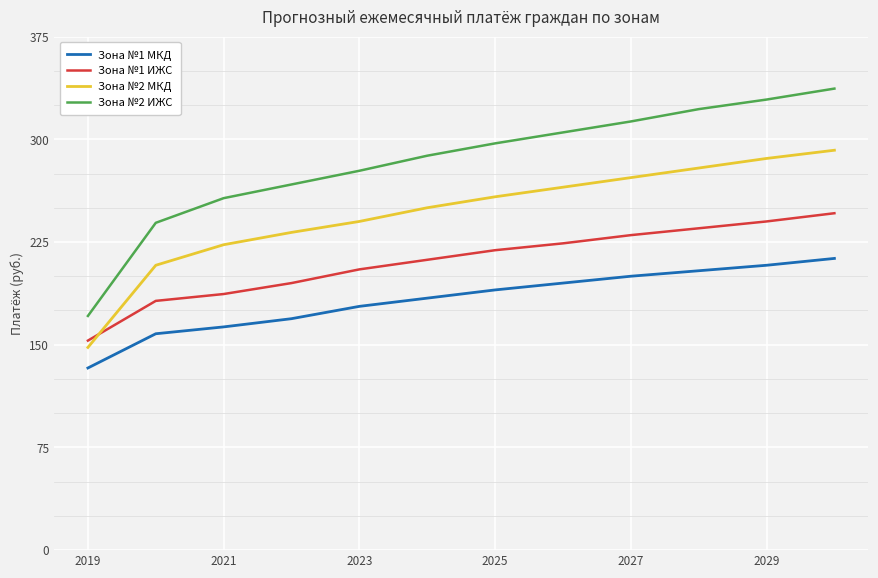

What is the difference between the maximum and minimum values in the Зона №2 ИЖС series?

166